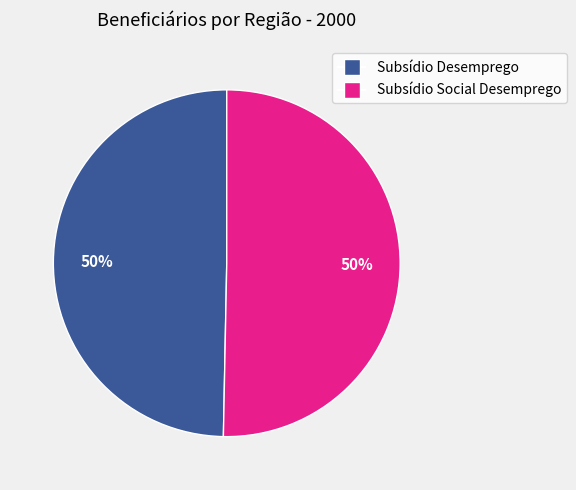

To the nearest percent, what is the average slice percentage?

50%